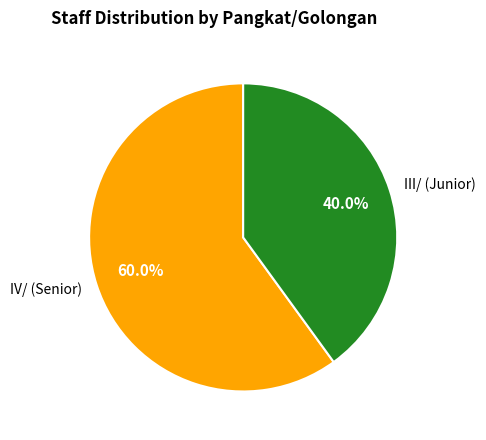

Count the number of slices in the pie.

2